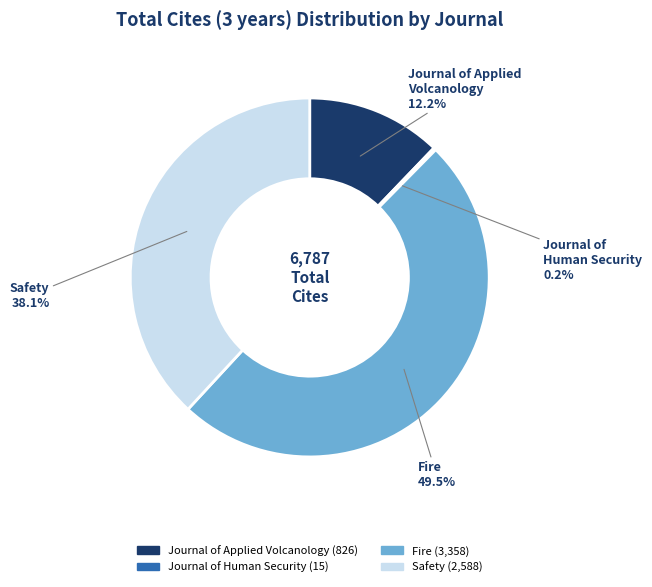

Which has a higher value, Fire or Journal of Applied Volcanology?

Fire